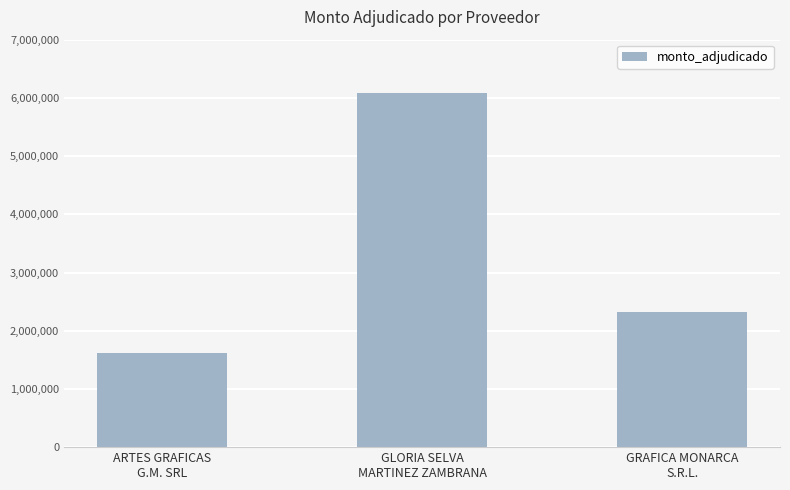

What is the average value?

3339333